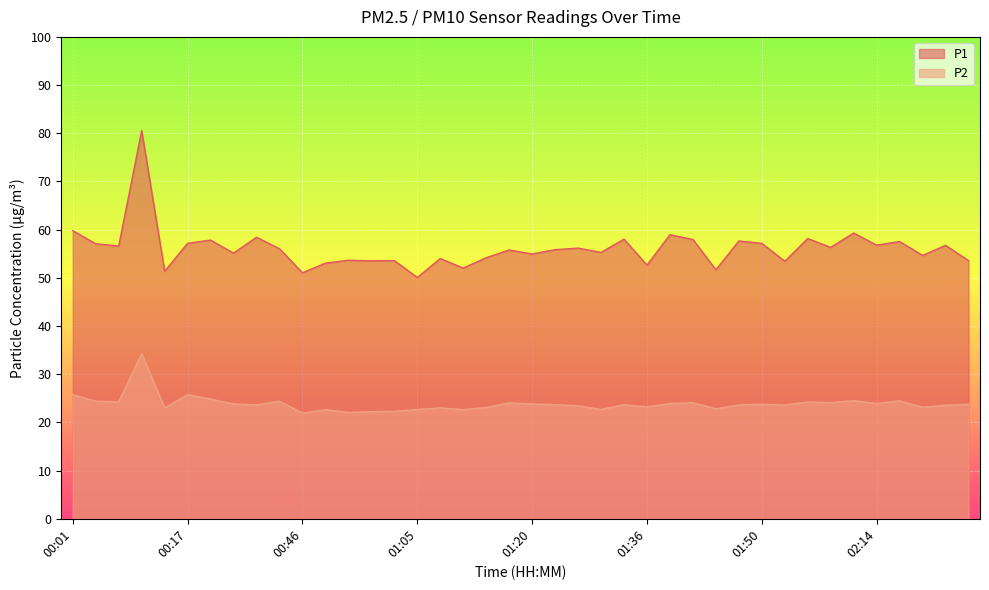

Which series has the largest total across all categories?

P1